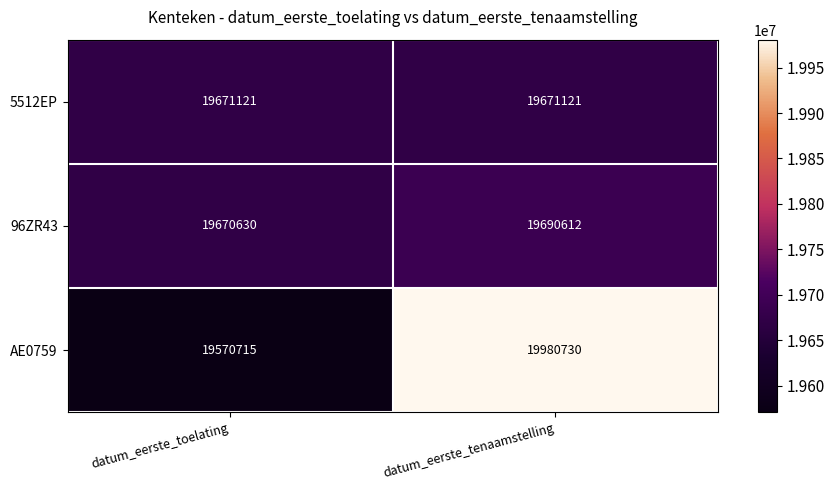

What is the difference between the highest and lowest values at datum_eerste_toelating?

100406